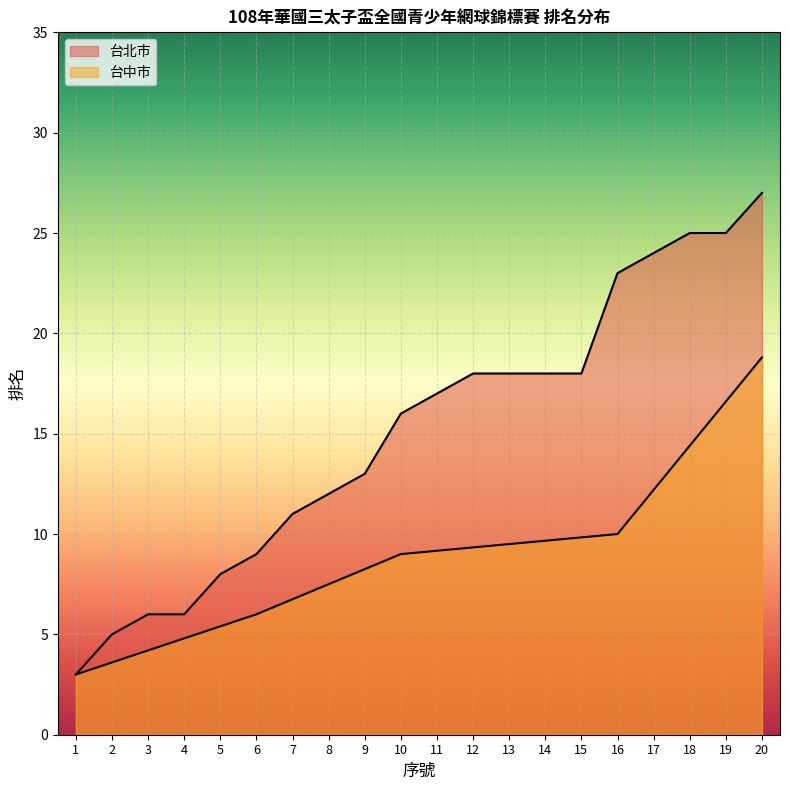

Approximately how many times larger is the value at 16 compared to 14?

1.3